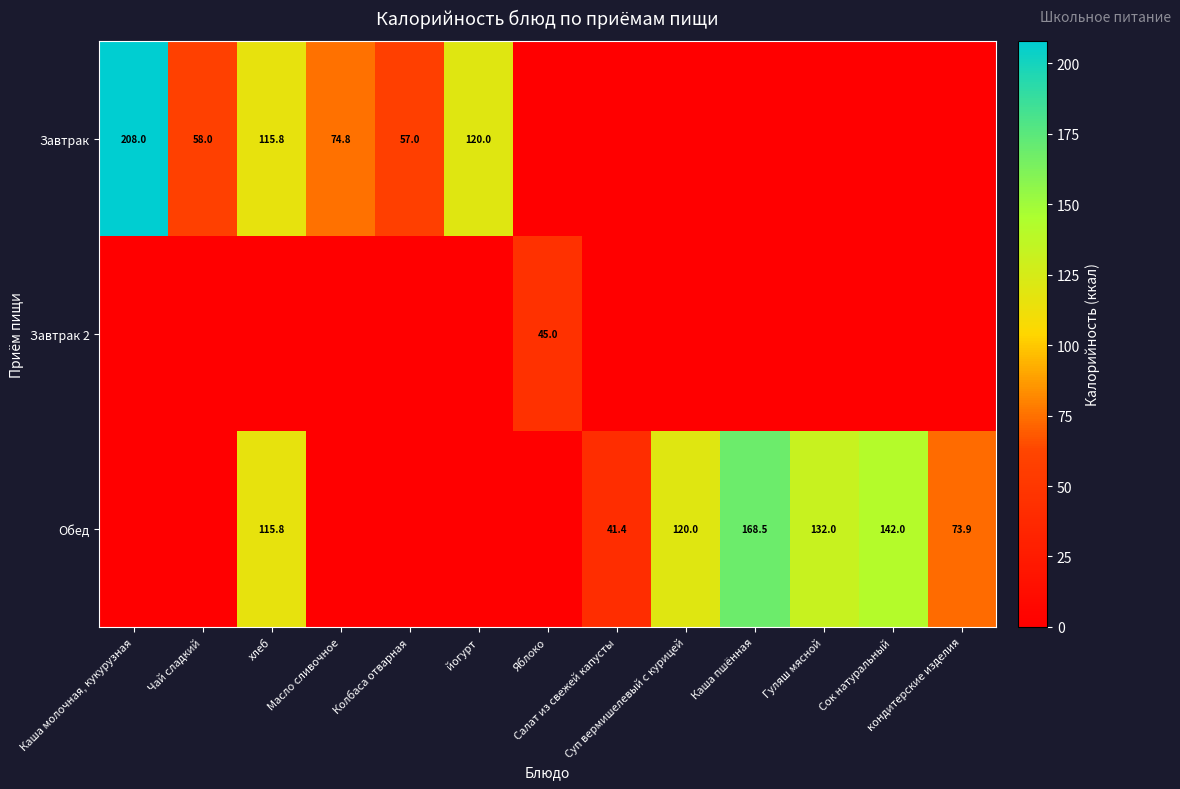

The value of Обед at йогурт is 0.0. True or false?

True